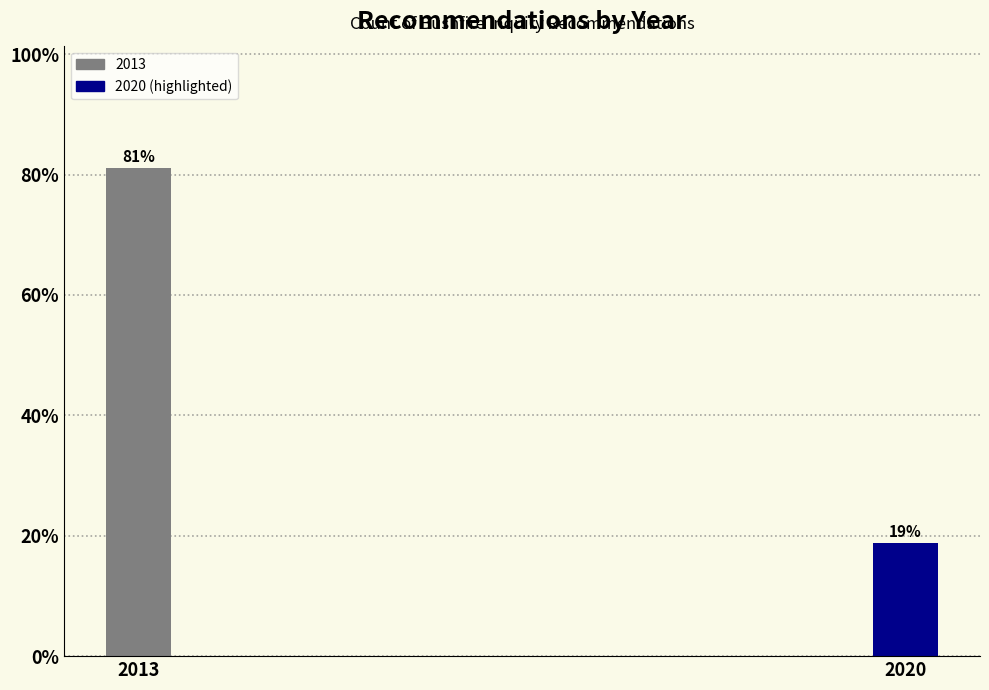

Rank the categories by value from highest to lowest.

2013, 2020